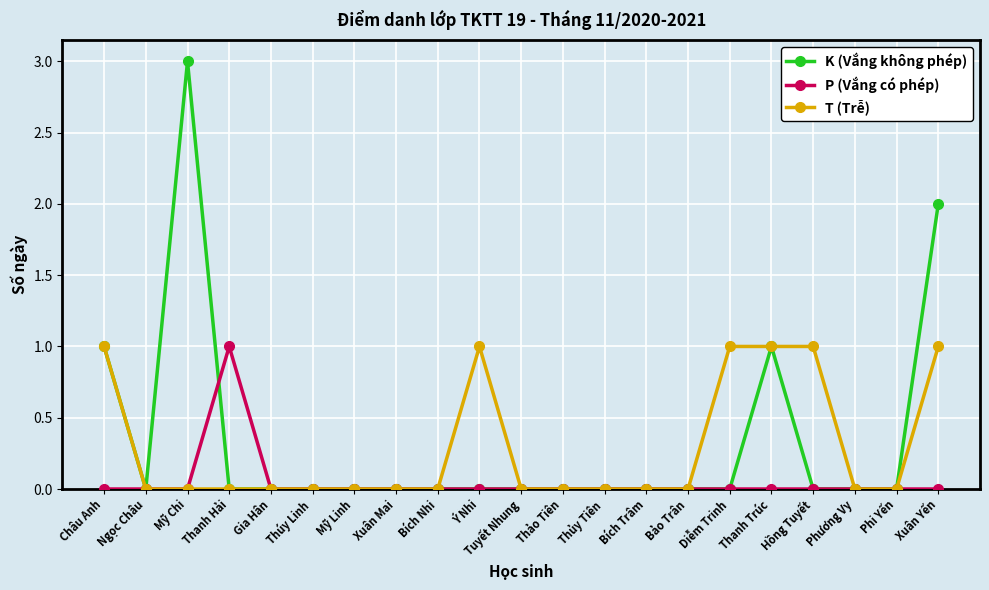

Count the number of categories in the chart.

21